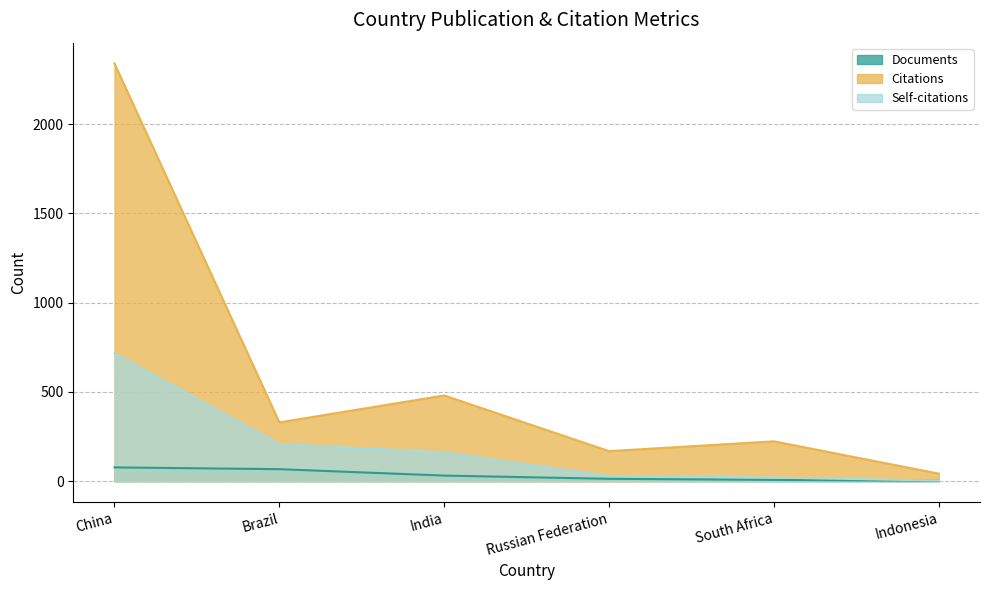

How many distinct data groups are displayed?

3